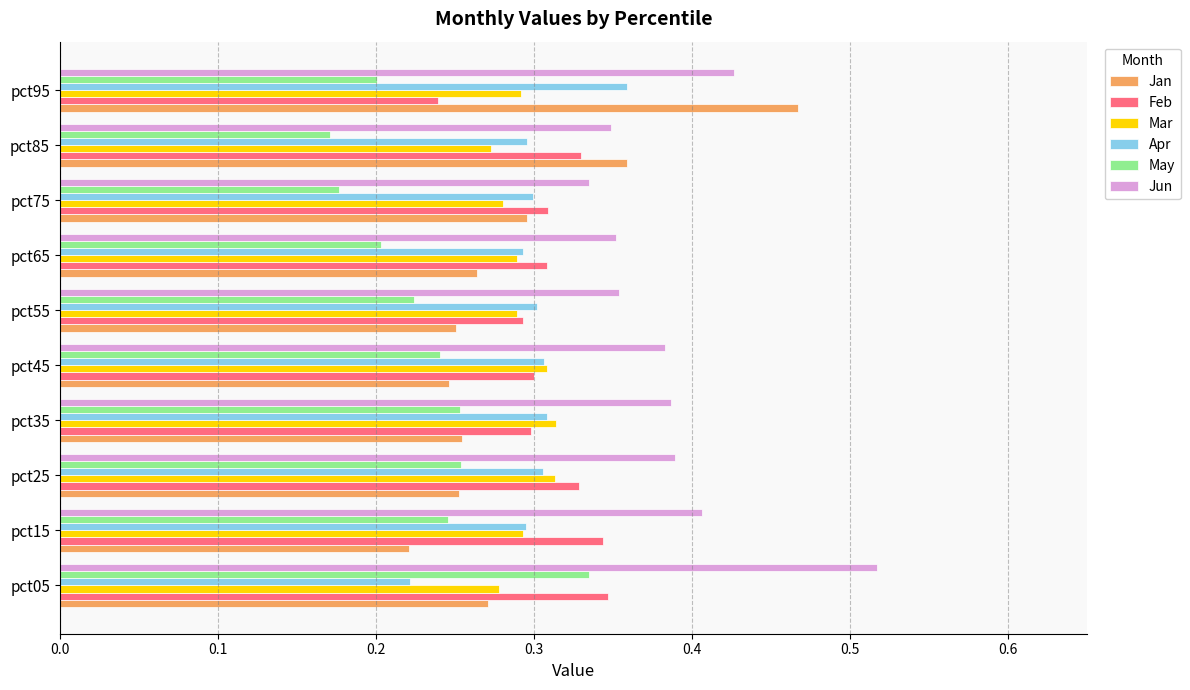

Is the value of Jan at pct45 greater than the value of Mar at pct55?

No